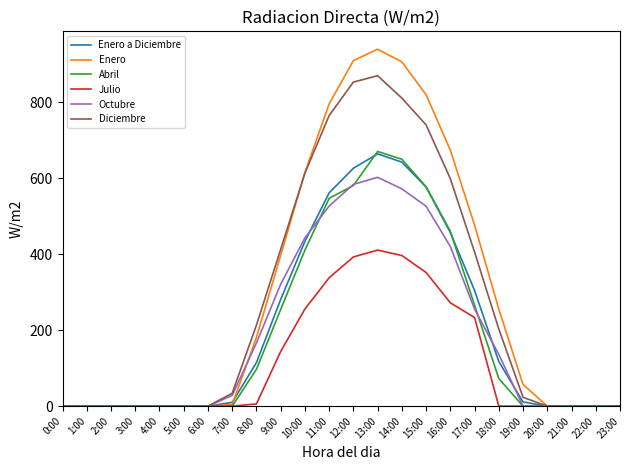

At which category is the sum across all series the highest?

13:00